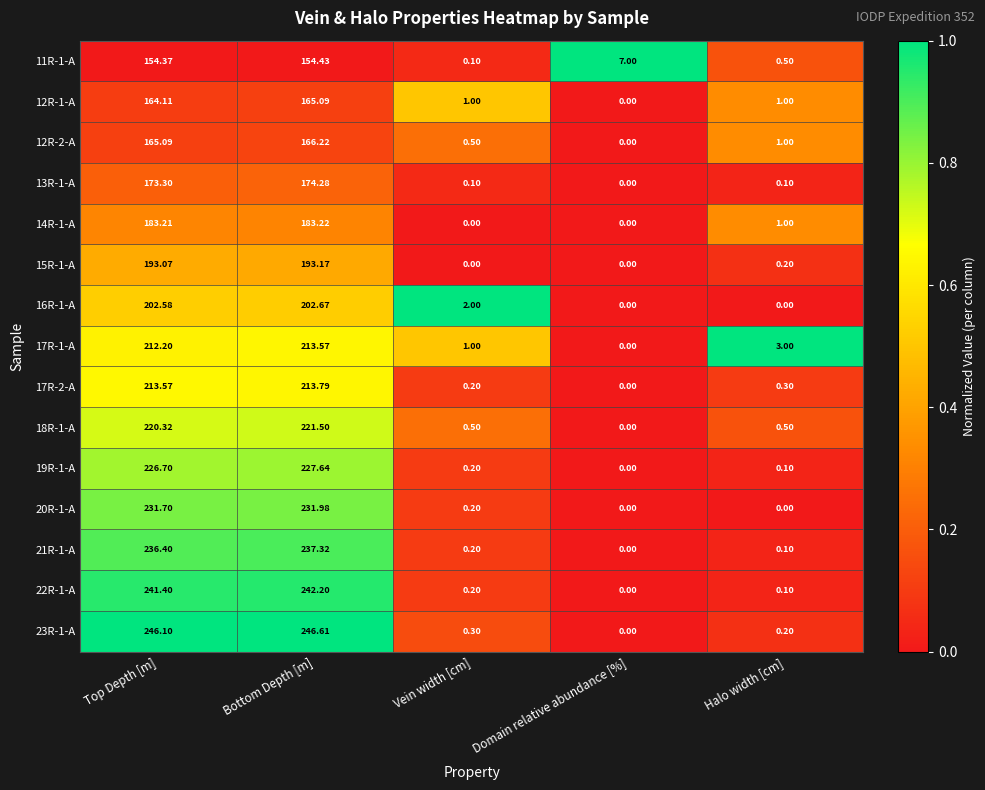

At which label does 11R-1-A reach its peak?

Bottom Depth [m]